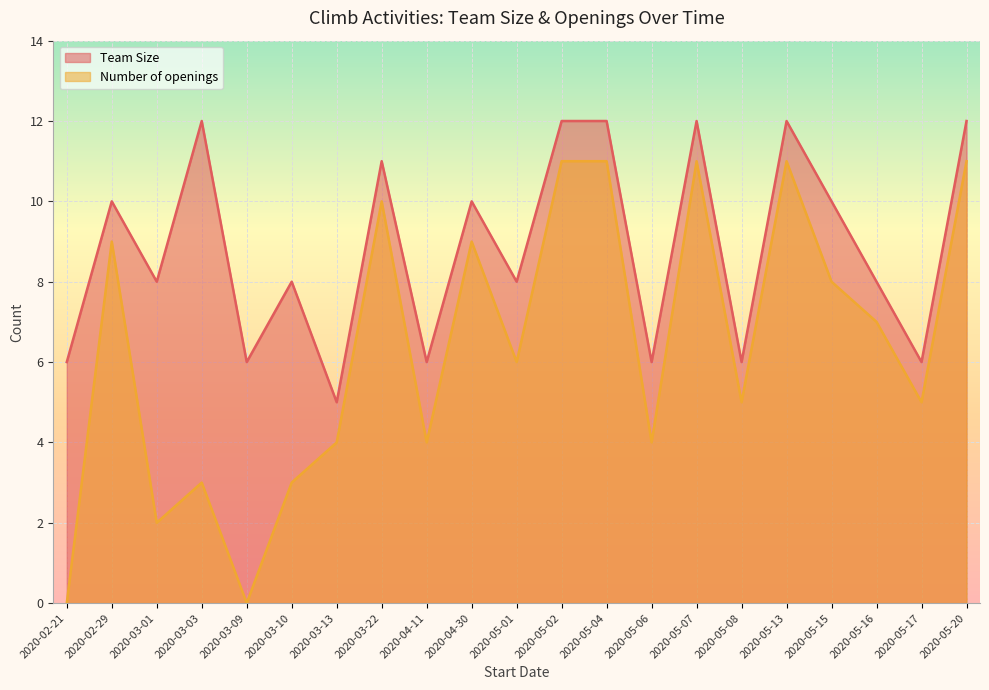

Read the Number of openings value at 2020-05-01.

6